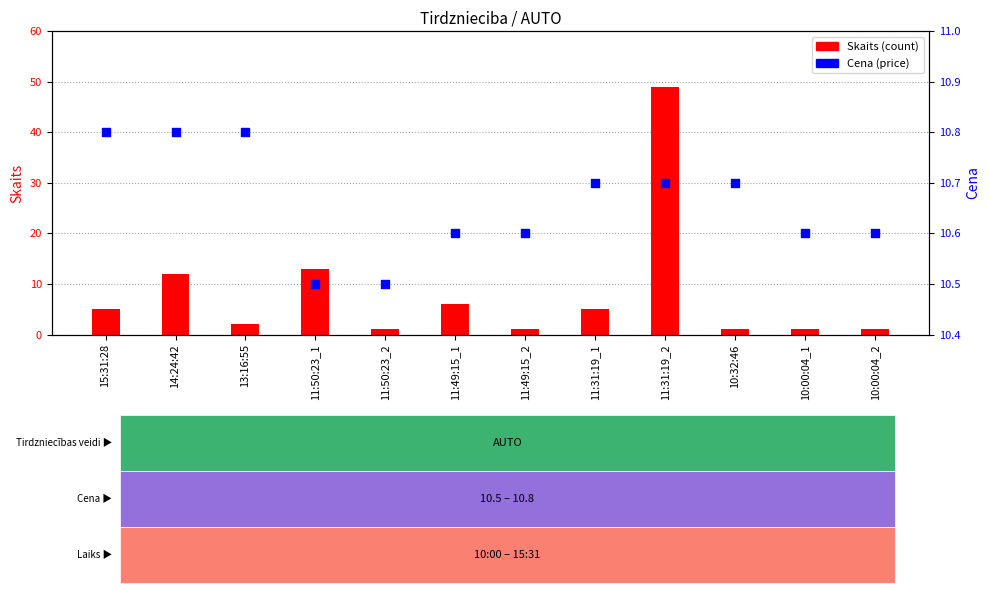

Which series reaches the maximum Y coordinate?

Skaits (count)